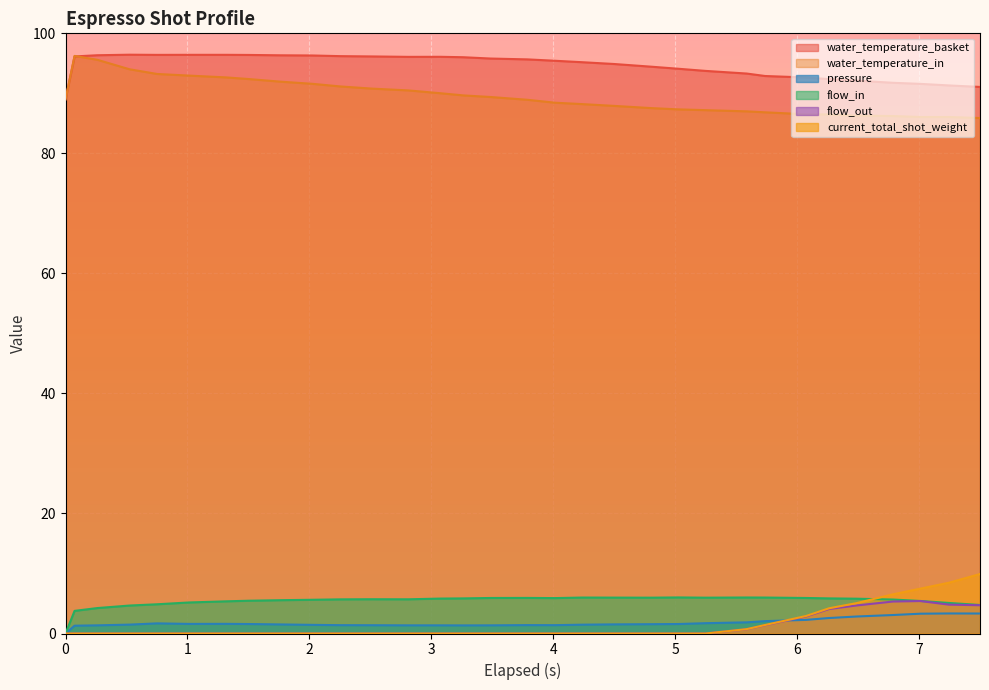

What is the sum of all flow_out values?

33.9